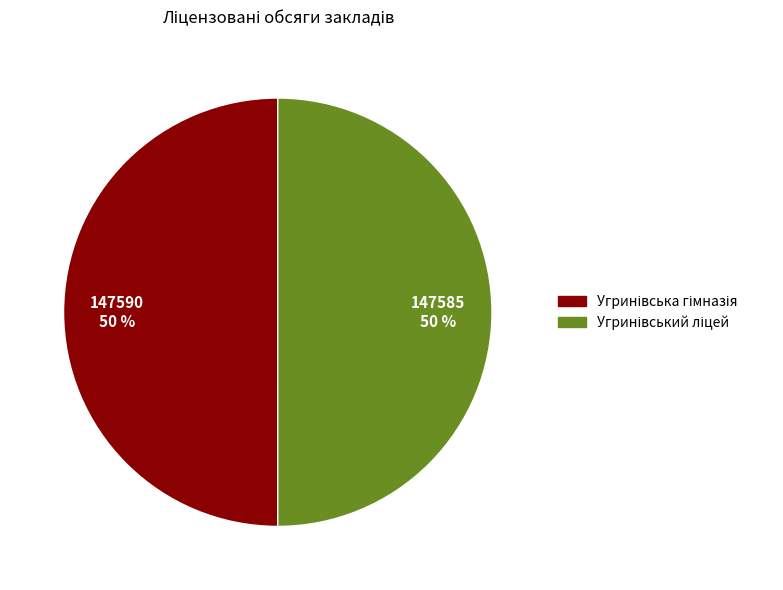

To the nearest percent, what is the average slice percentage?

50%